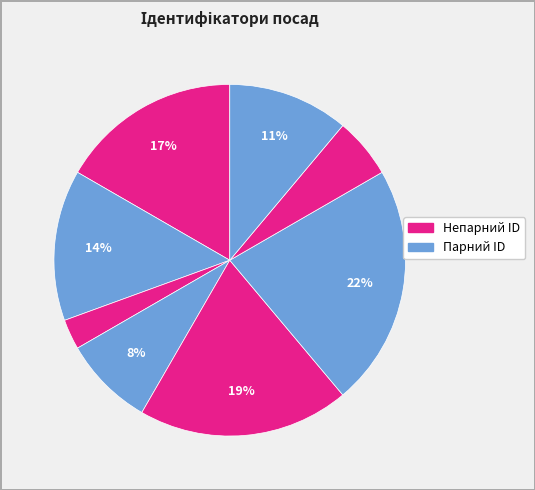

How many slices are in this pie chart?

8